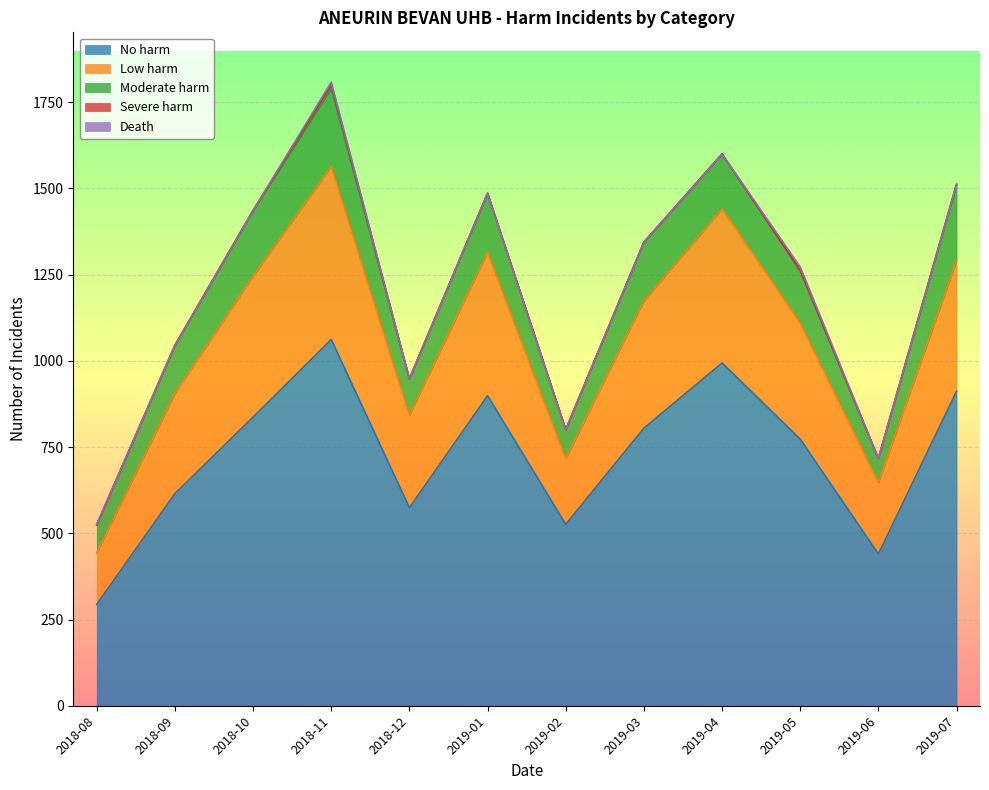

Rank the categories by Severe harm value from highest to lowest.

2018-11, 2019-05, 2018-08, 2018-09, 2018-10, 2018-12, 2019-01, 2019-02, 2019-03, 2019-04, 2019-06, 2019-07